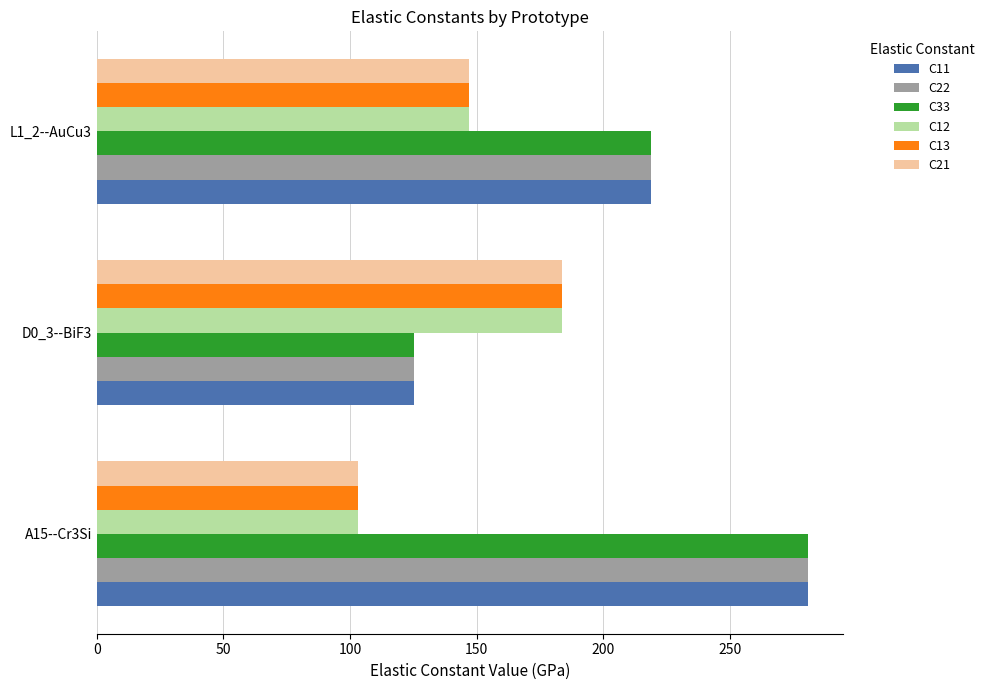

What is the difference between the highest and lowest values at A15--Cr3Si?

177.6